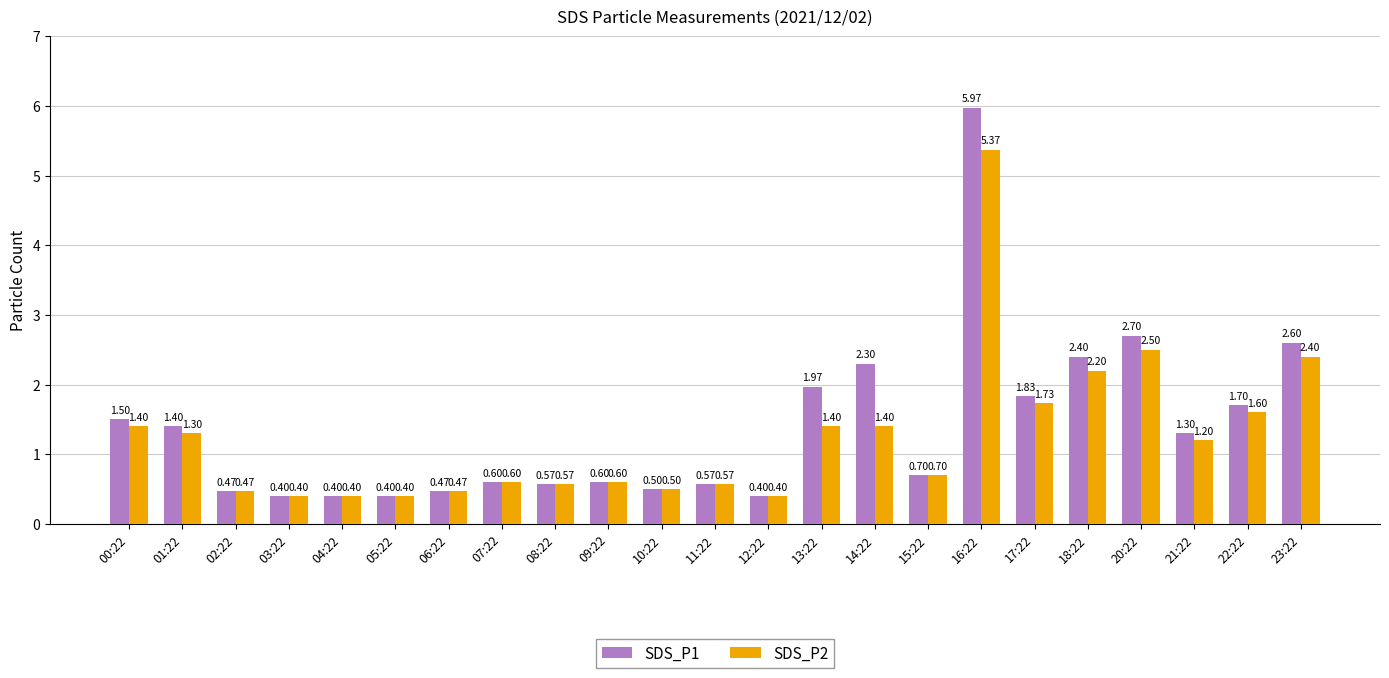

Is the value of SDS_P2 at 00:22 greater than the value of SDS_P1 at 02:22?

Yes